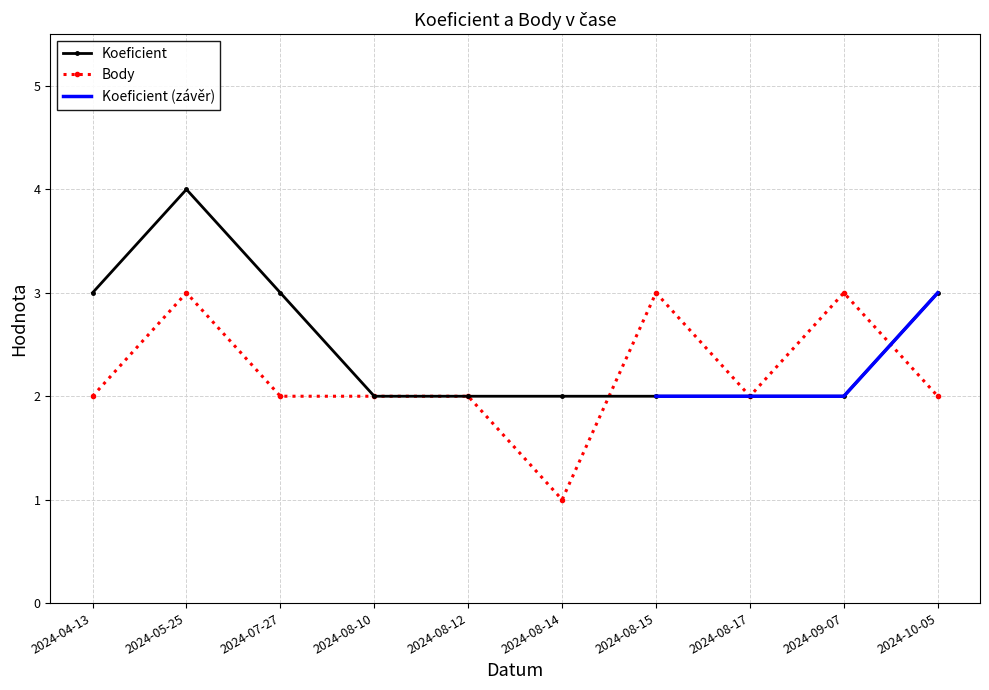

What is the sum of all Body values?

22